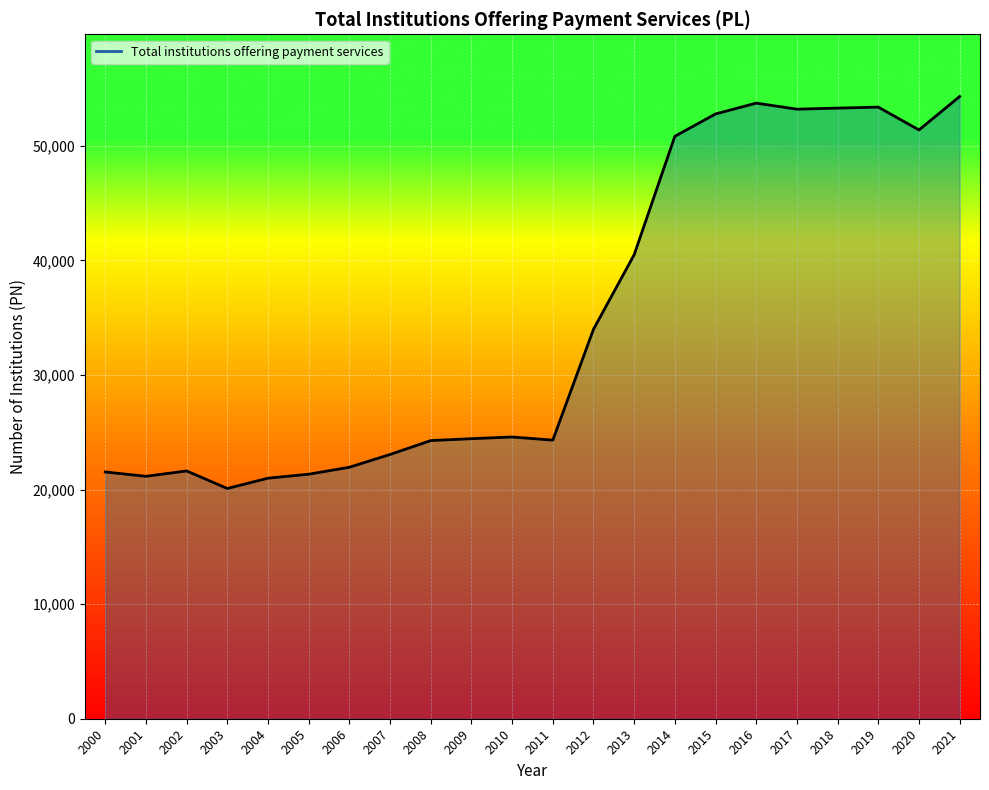

How many lines are shown in the chart?

1